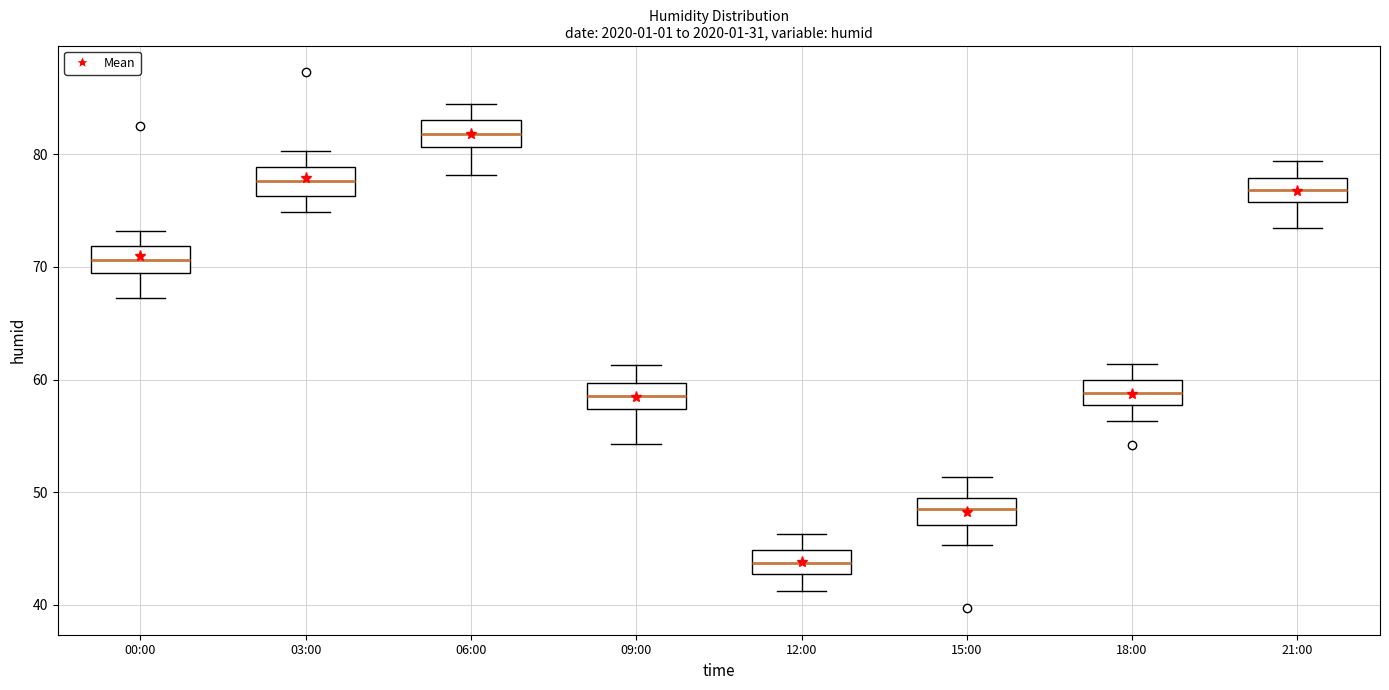

Where does the lower whisker of the box for 06:00 end on the y-axis? The values are not printed on the chart, so give them approximately, as read against the axis.

78